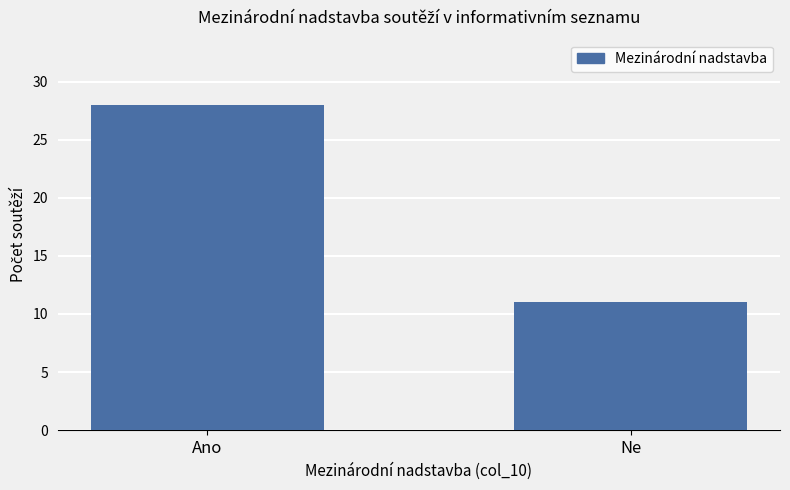

Rank the categories by value from highest to lowest.

Ano, Ne